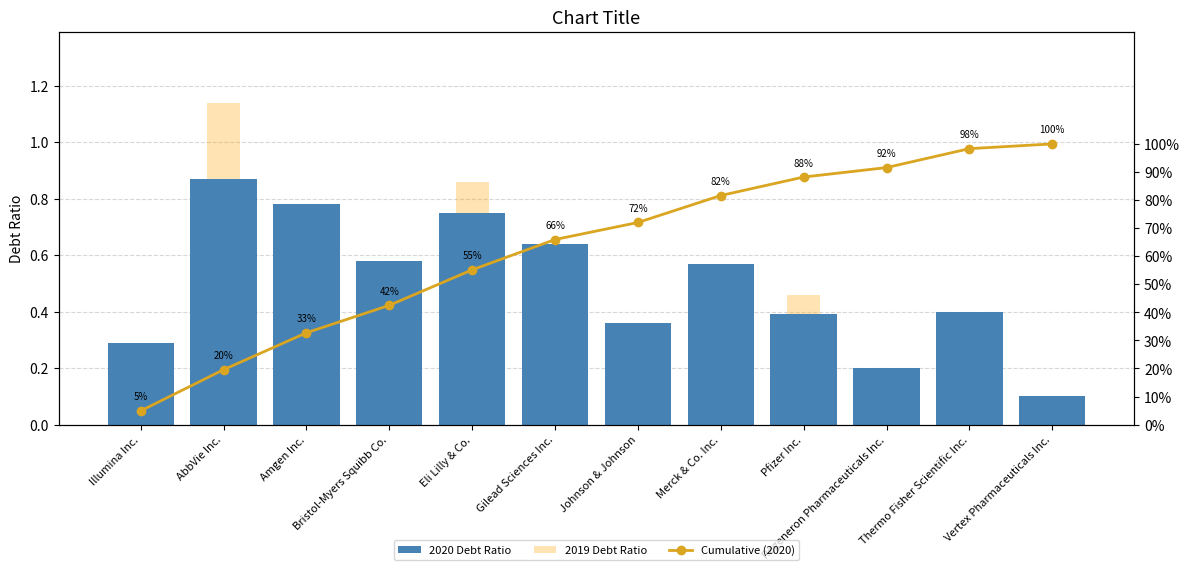

Is it true that Cumulative (2020) equals 0.7 at Johnson & Johnson?

True